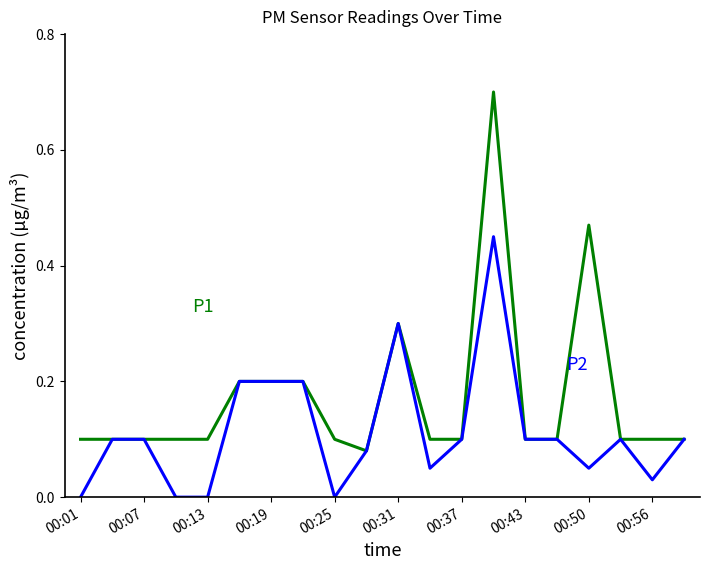

What is the greatest value displayed?

0.7